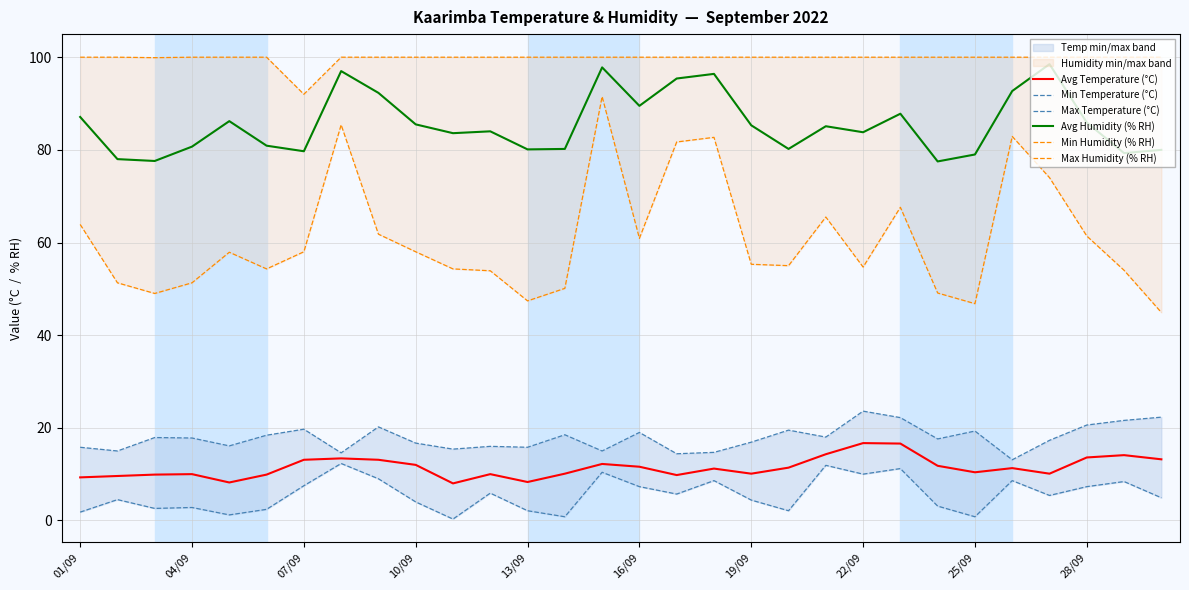

What is the total value across all series at 20?

294.8